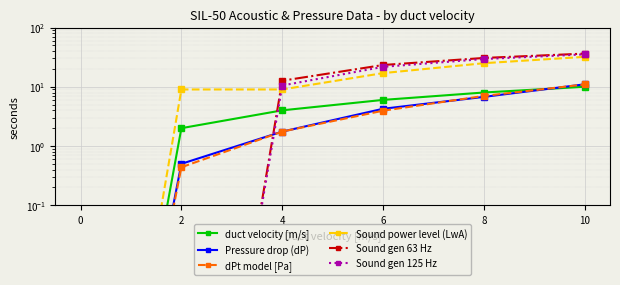

How many values in the duct velocity [m/s] series are below 6?

3